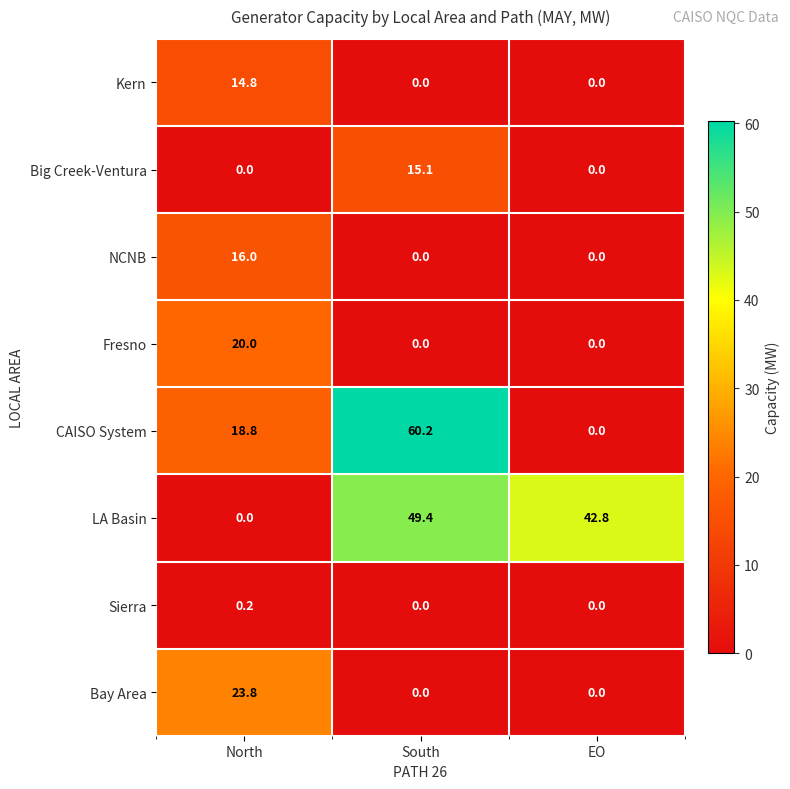

What is the sum of the LA Basin values at North and EO?

42.8